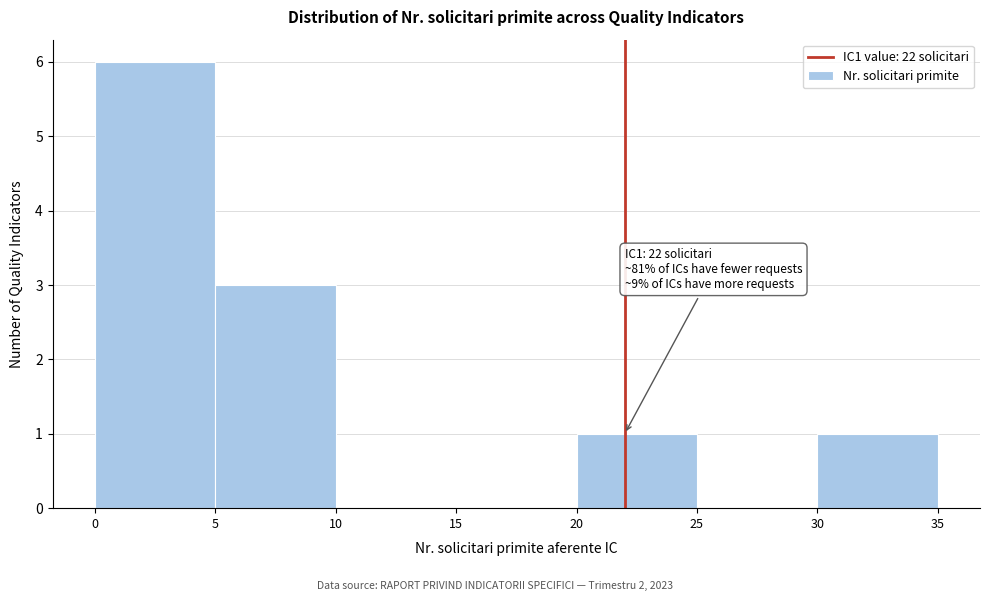

Which range on the x-axis has the tallest bar?

0 to 5